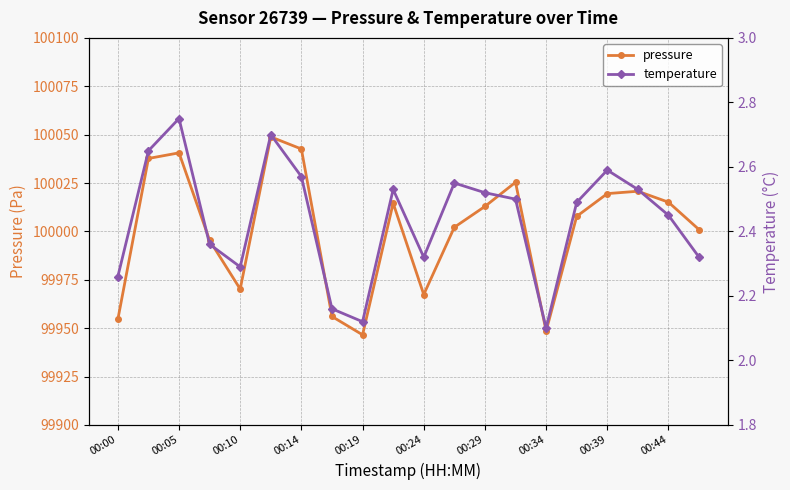

Where is the first local minimum for pressure?

00:10